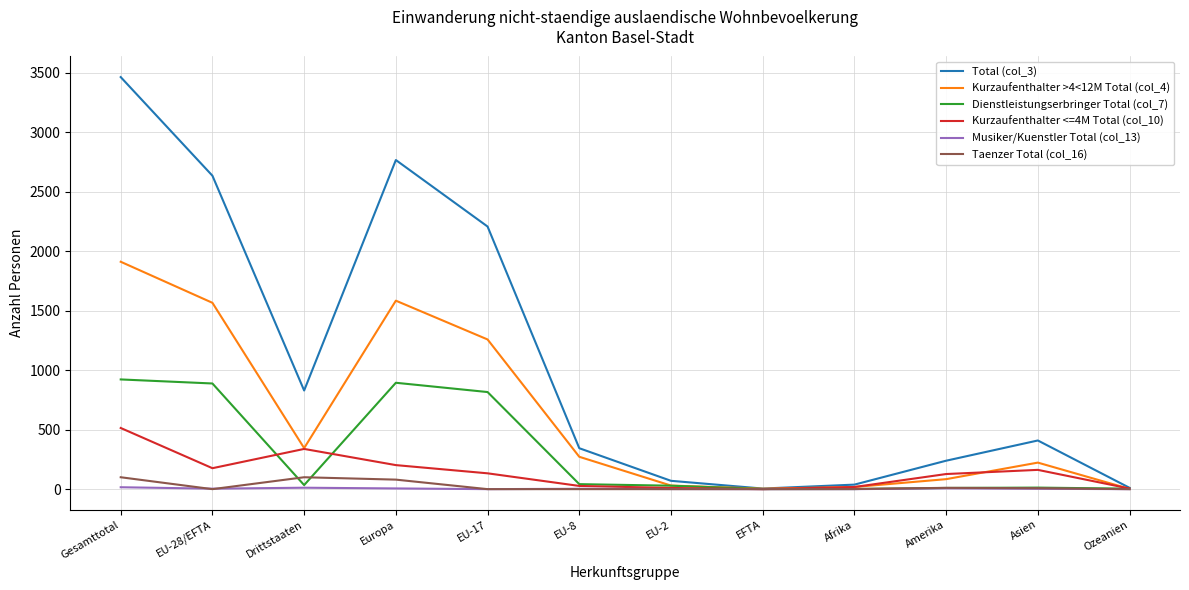

At which category does the chart reach its peak across all series?

Gesamttotal